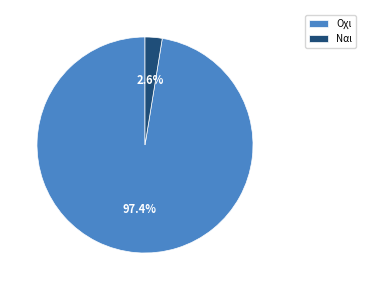

What is the largest slice in the pie chart?

Οχι